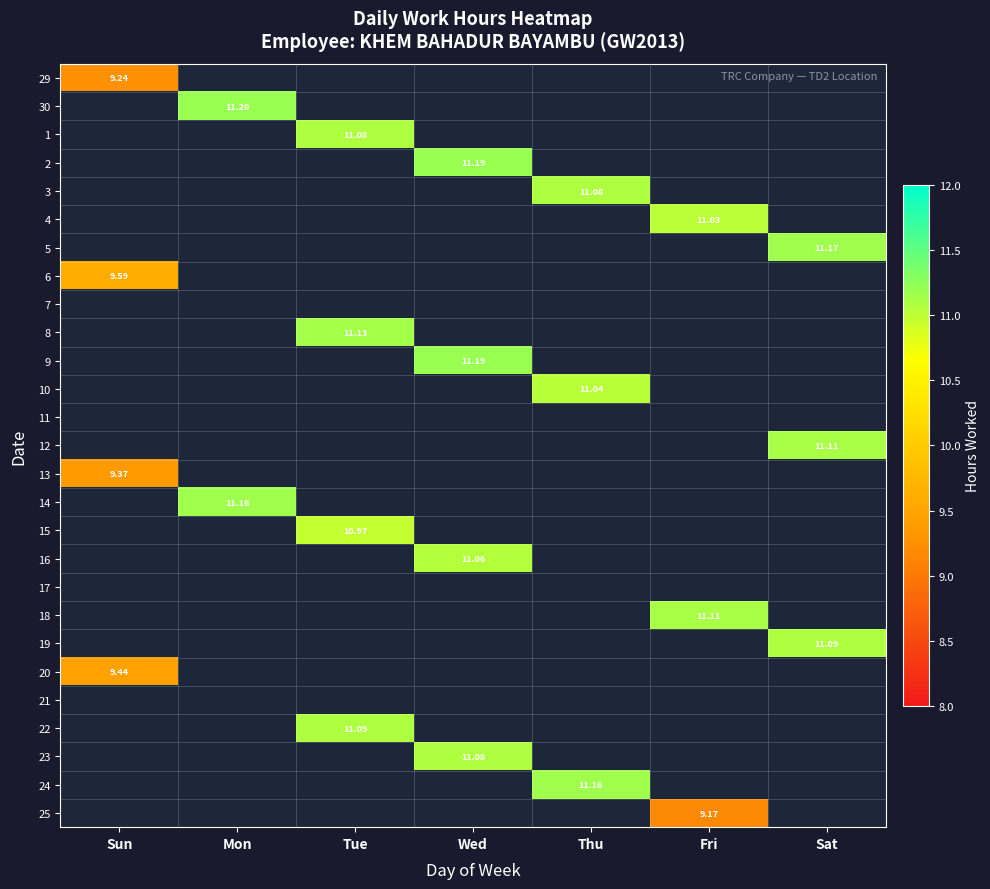

Is the value of 14 at Tue greater than the value of 4 at Mon?

No